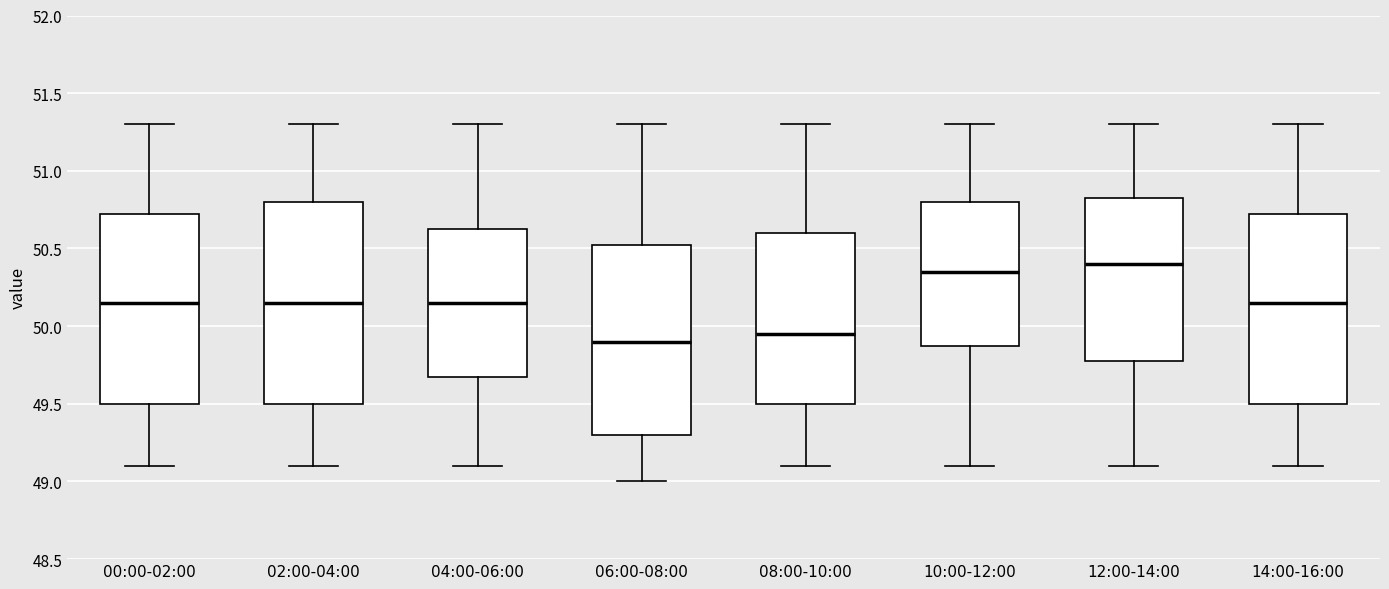

Where is the upper edge of the box for 12:00-14:00 on the y-axis? The values are not printed on the chart, so give them approximately, as read against the axis.

50.85